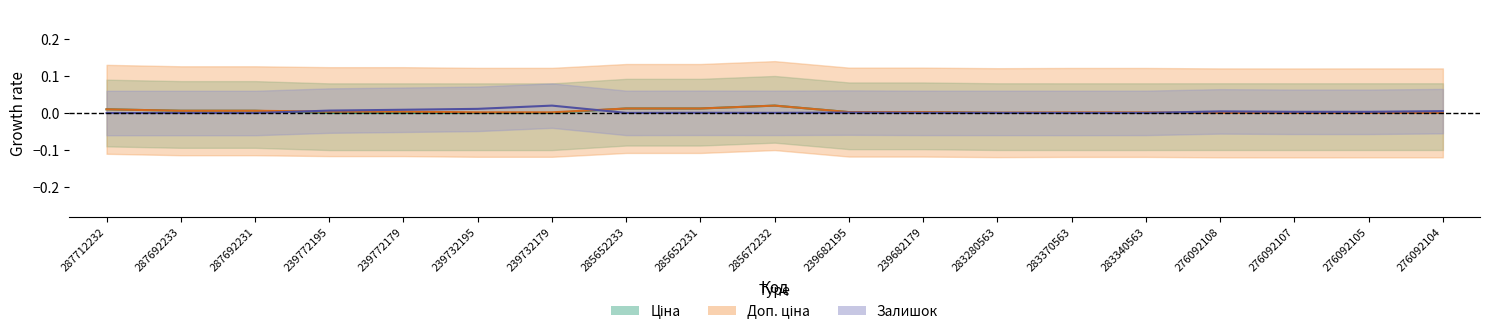

Between 285652233 and 276092104, which series saw the biggest shift?

Ціна